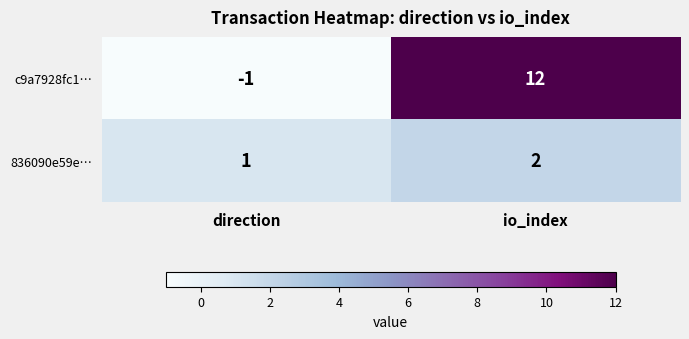

At which label is 836090e59e… closest to 1?

direction